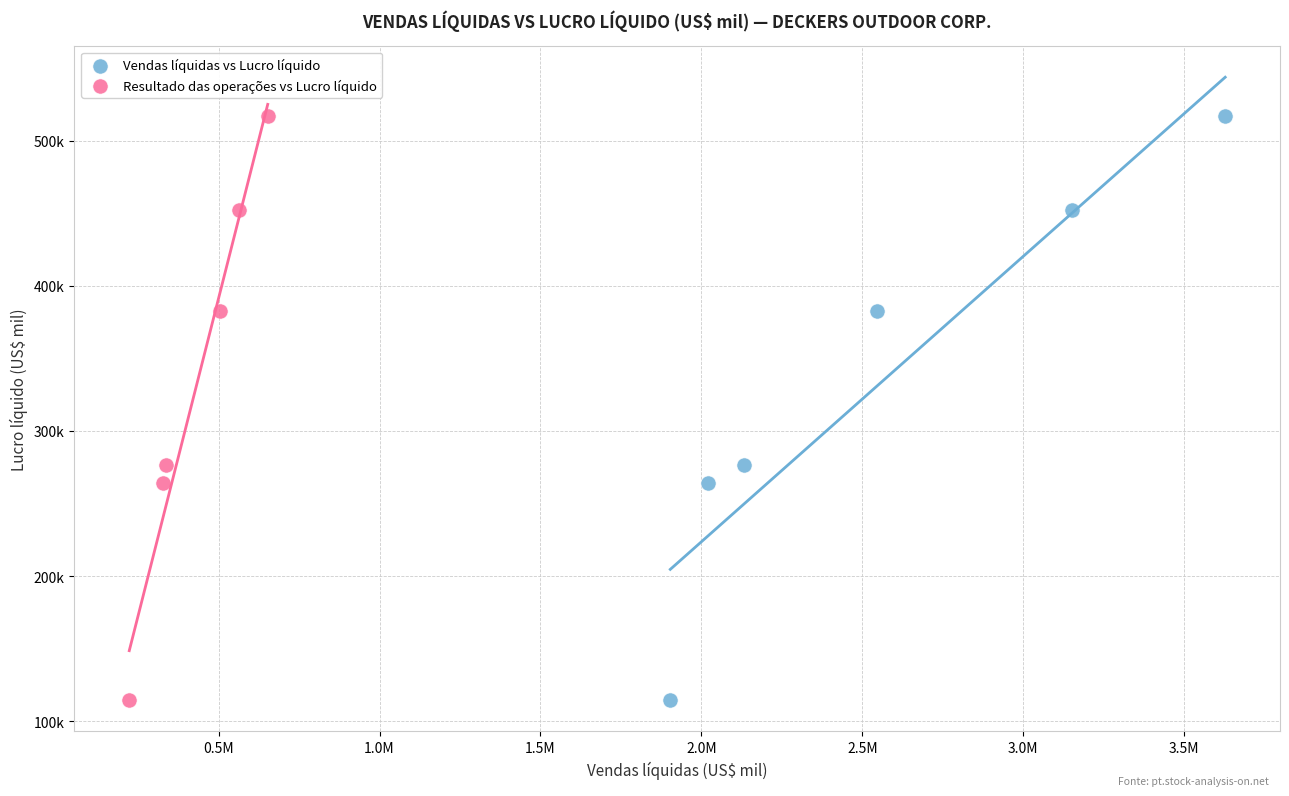

What are all the series names shown in the legend?

Vendas líquidas vs Lucro líquido, Resultado das operações vs Lucro líquido